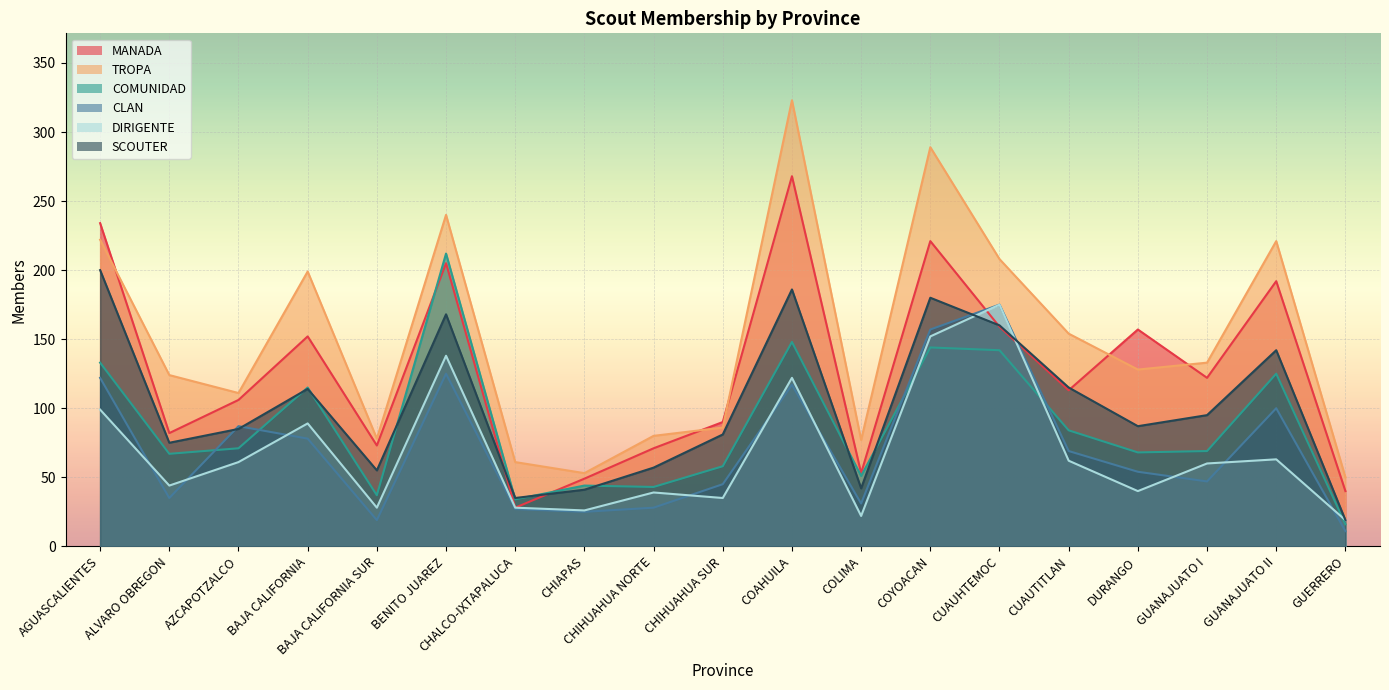

How many lines are shown in the chart?

6